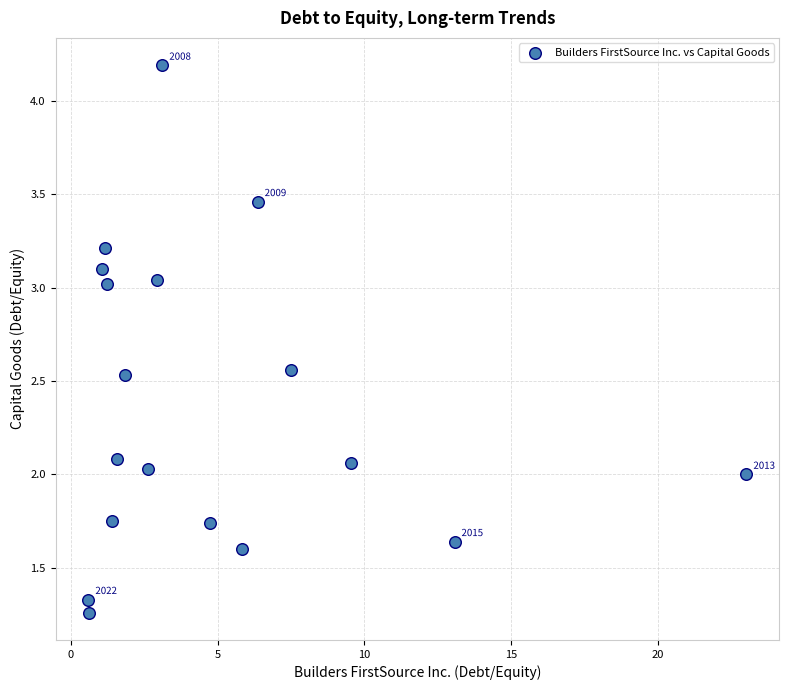

What is the range of X values (max minus min)?

22.4